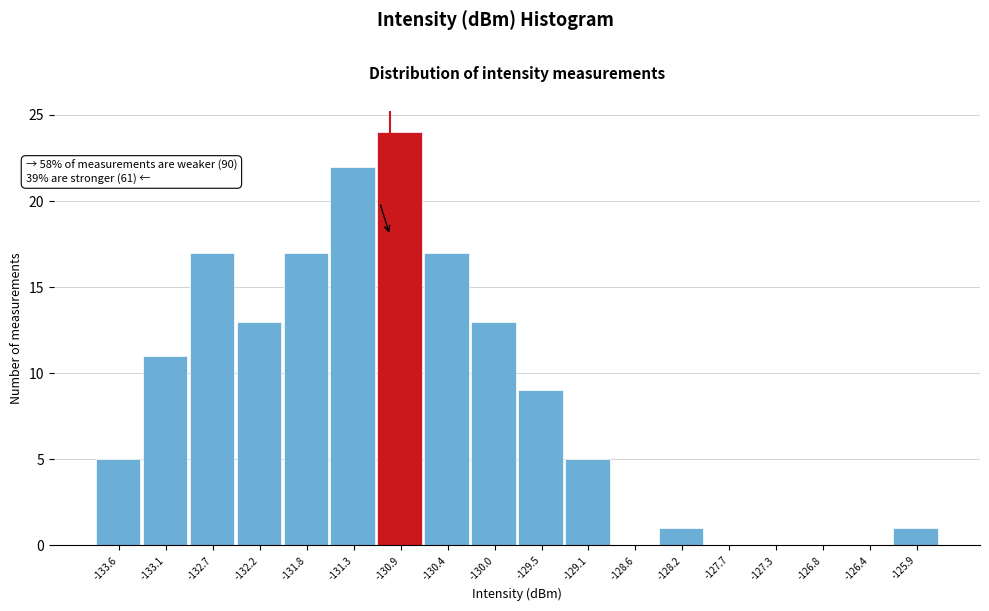

Over which range of the x-axis is the bar tallest?

-131.10 to -130.65